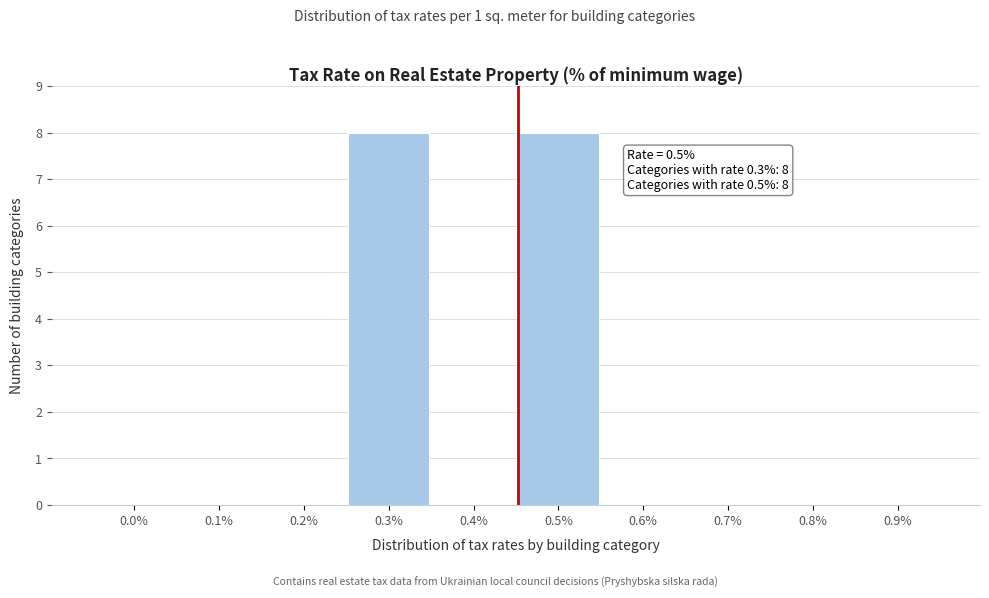

Reading left to right, what are all the values shown in this chart?

0.0%=0	0.1%=0	0.2%=0	0.3%=8	0.4%=0	0.5%=8	0.6%=0	0.7%=0	0.8%=0	0.9%=0